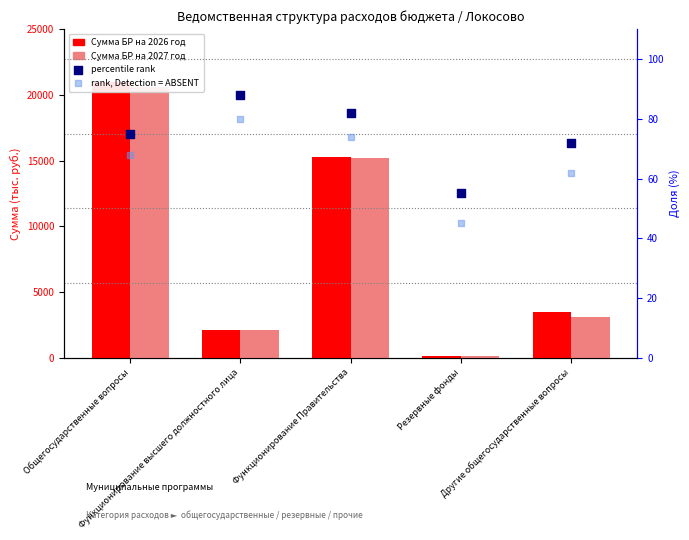

At how many categories does at least one series exceed 6707?

2